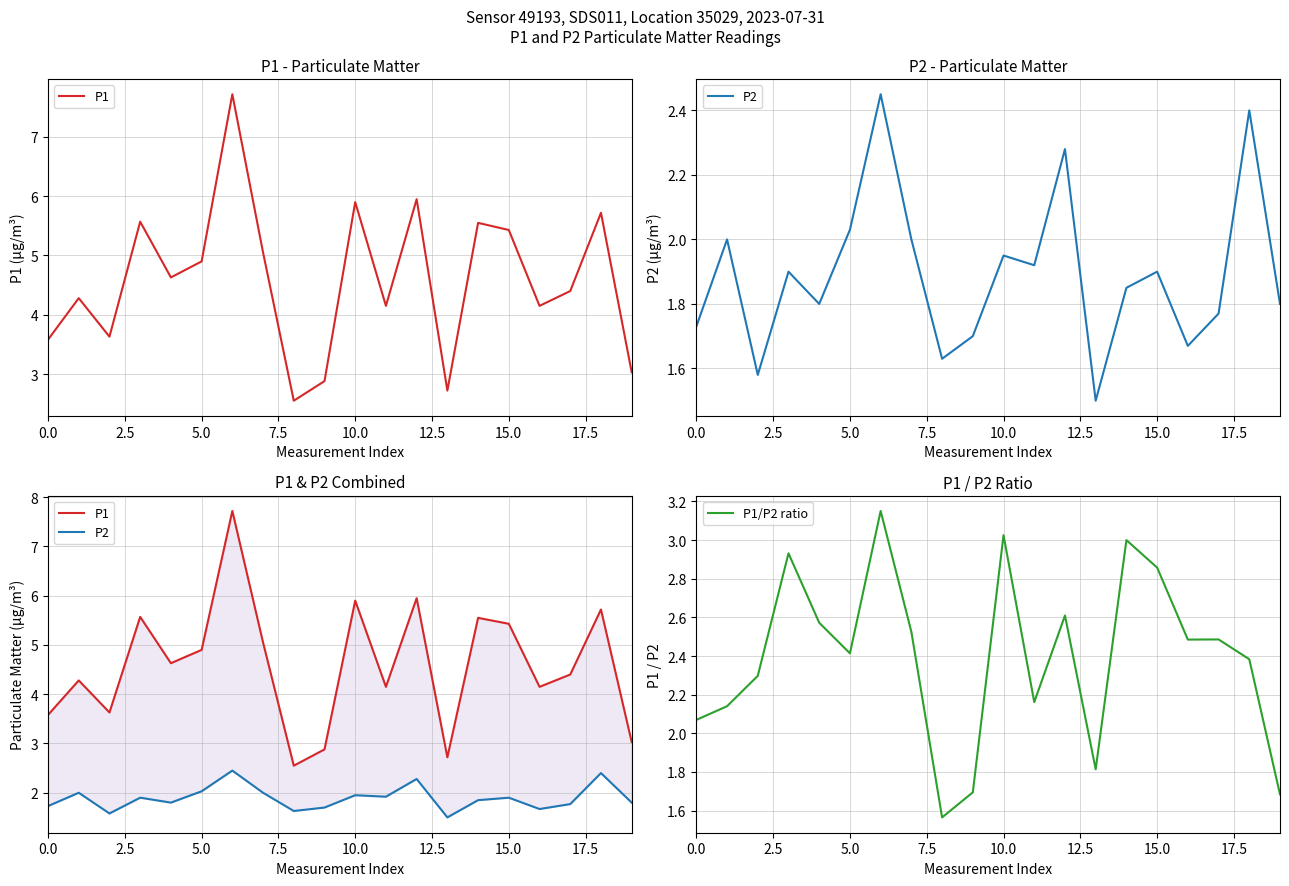

In P2, how many points are higher than both neighbors (excluding endpoints)?

7